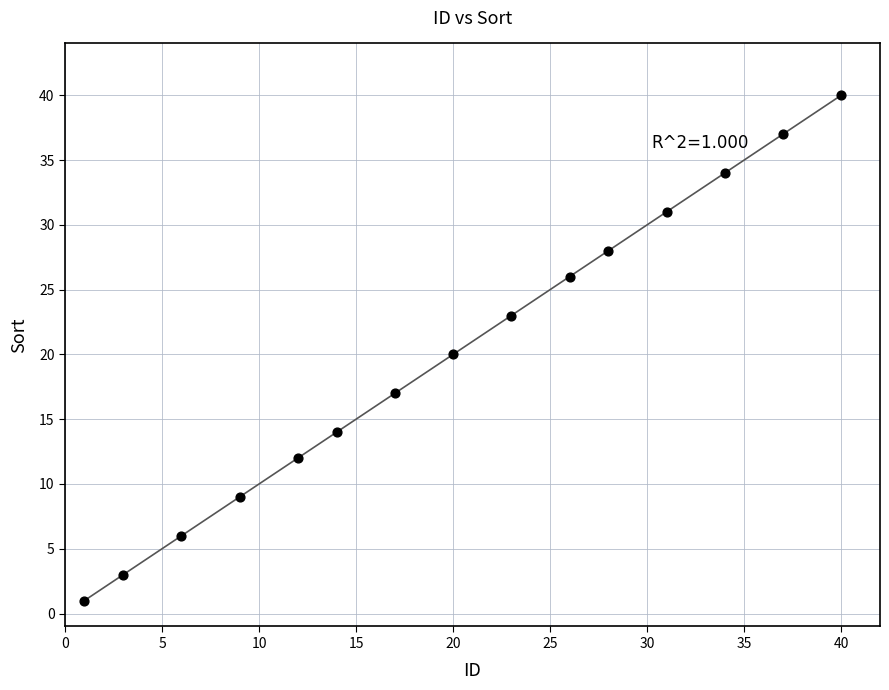

What is the range of Y values (max minus min)?

39